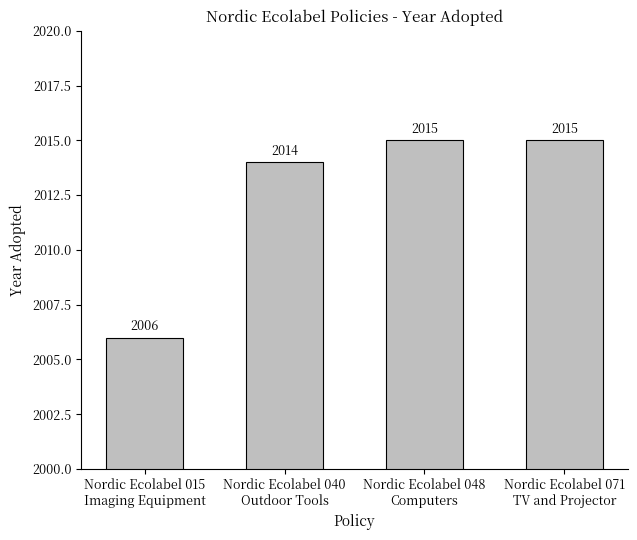

Count the values in the range 2014 to 2015.

3